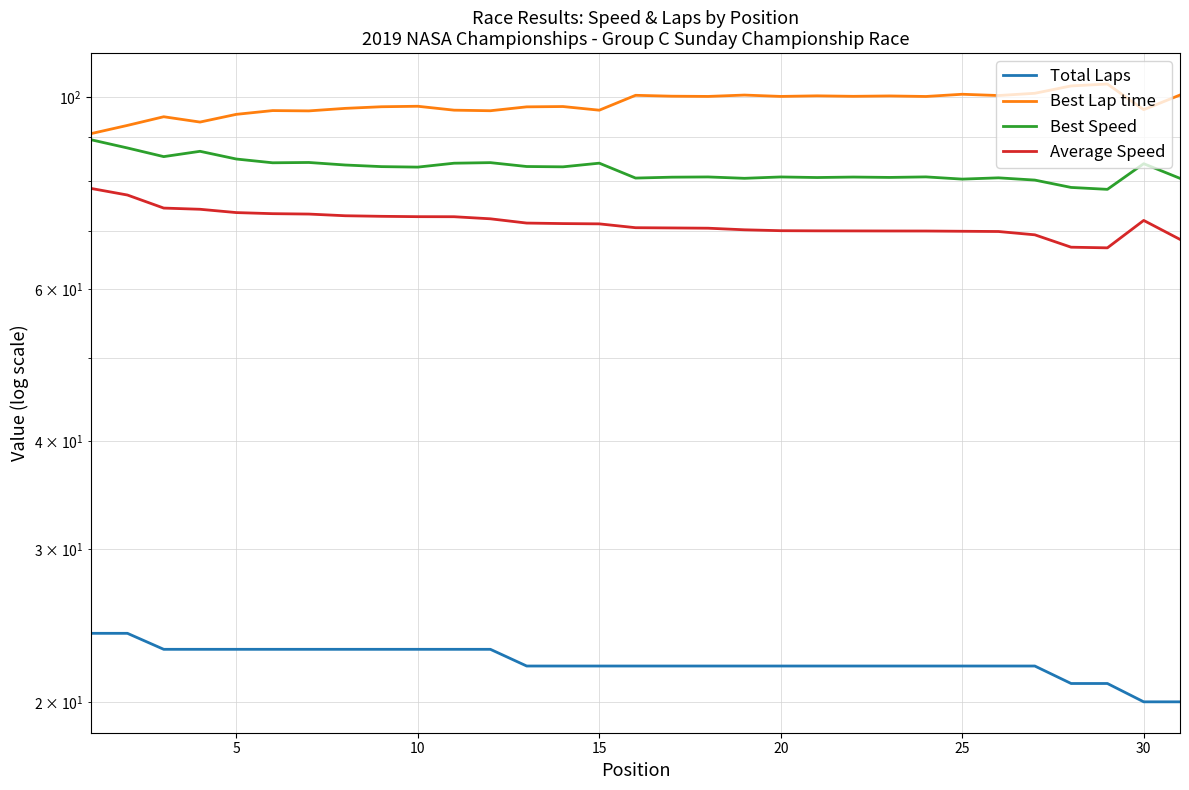

At 15, list the series in order from smallest to largest.

Total Laps, Average Speed, Best Speed, Best Lap time